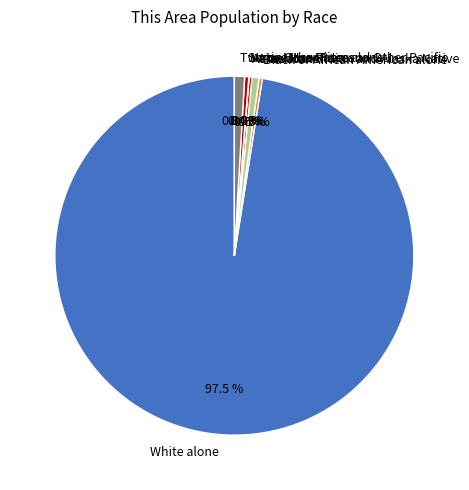

Which slice is the largest?

White alone